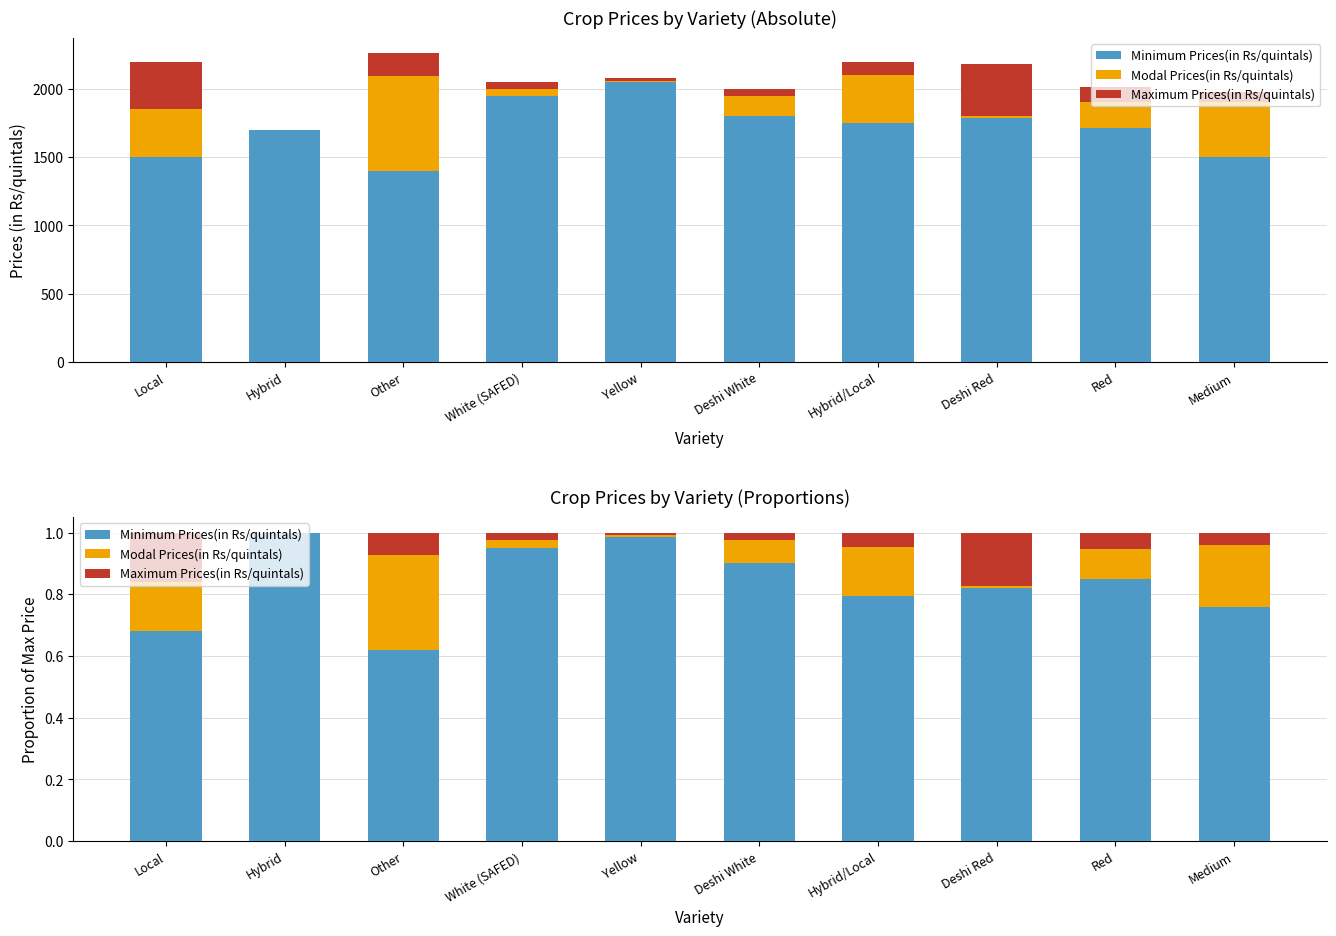

Which label corresponds to the smallest value in the chart?

Hybrid